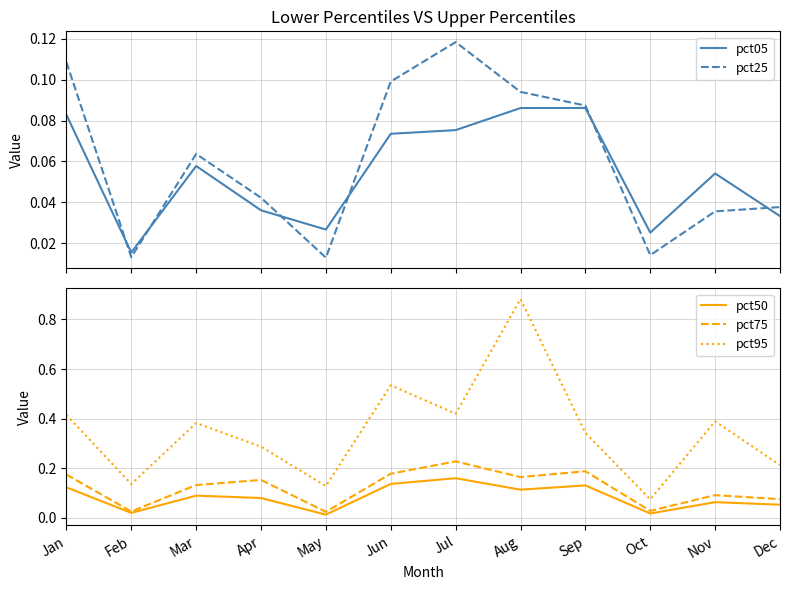

What is the difference between the maximum and second lowest values in the pct25 series?

0.1